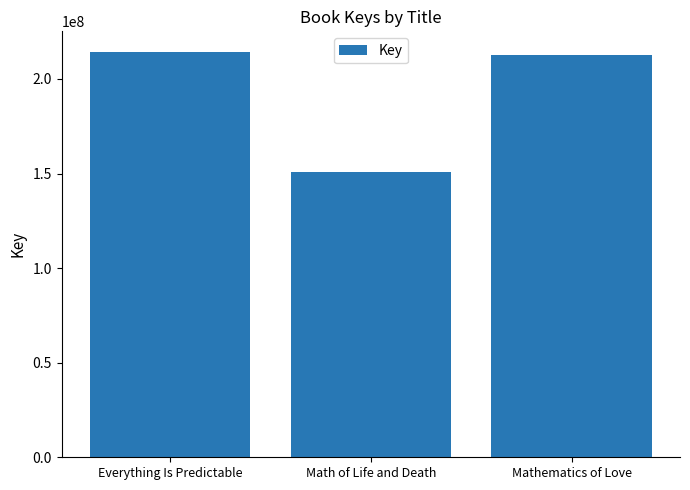

List the labels in order of value, largest first.

Everything Is Predictable, Mathematics of Love, Math of Life and Death